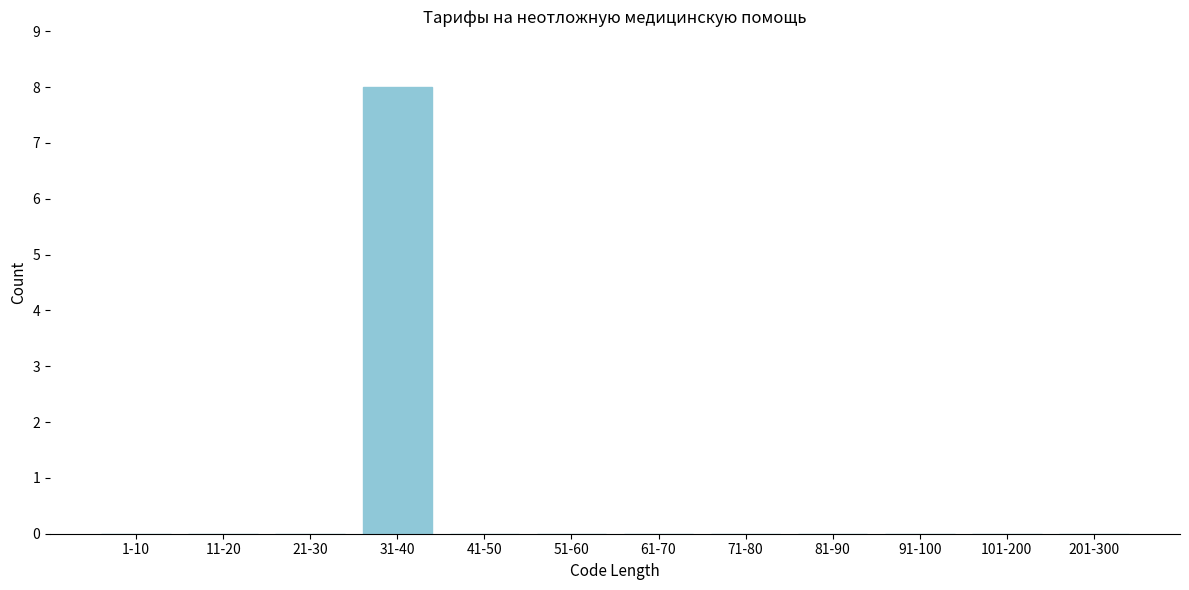

Reading left to right, transcribe all the data shown in this chart.

1-10=0	11-20=0	21-30=0	31-40=8	41-50=0	51-60=0	61-70=0	71-80=0	81-90=0	91-100=0	101-200=0	201-300=0